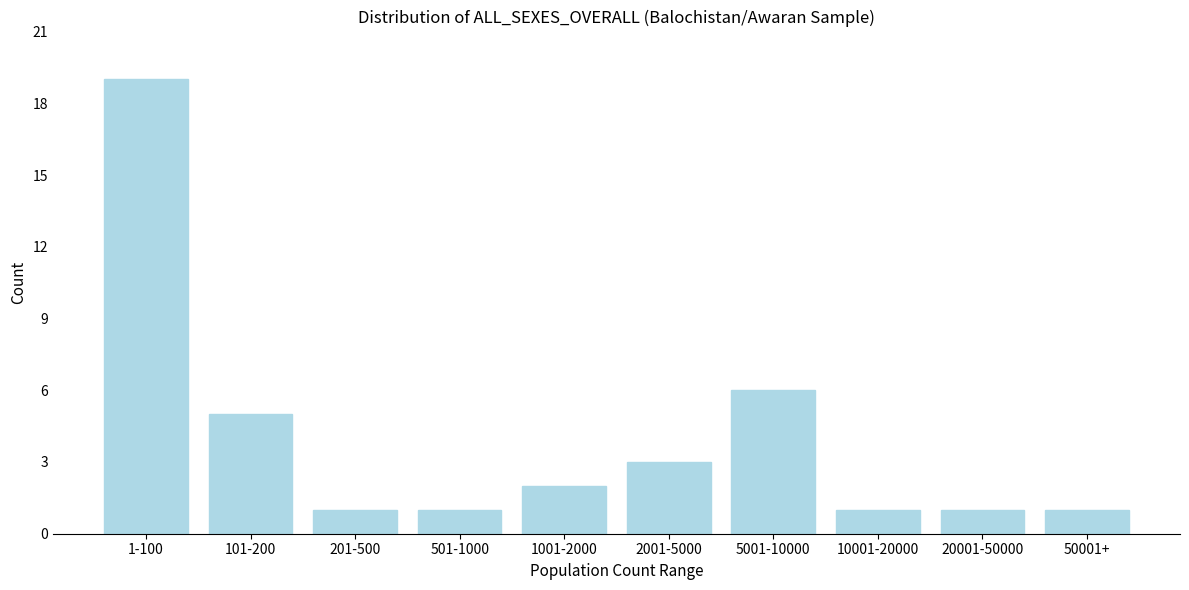

Reading right to left, extract all data points from this chart.

50001+=1	20001-50000=1	10001-20000=1	5001-10000=6	2001-5000=3	1001-2000=2	501-1000=1	201-500=1	101-200=5	1-100=19